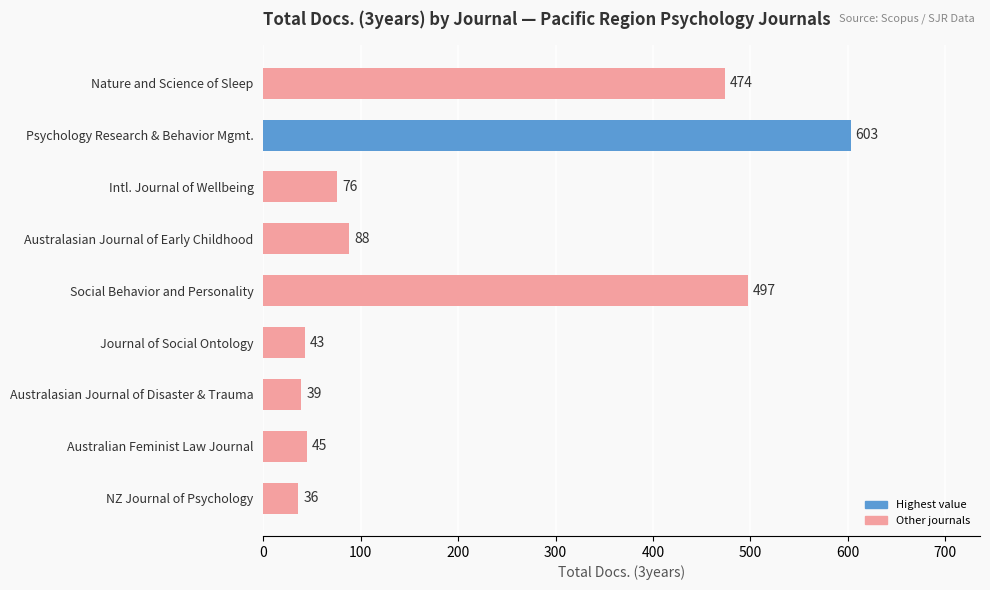

Reading top to bottom, list all the values displayed in this chart.

474	603	76	88	497	43	39	45	36